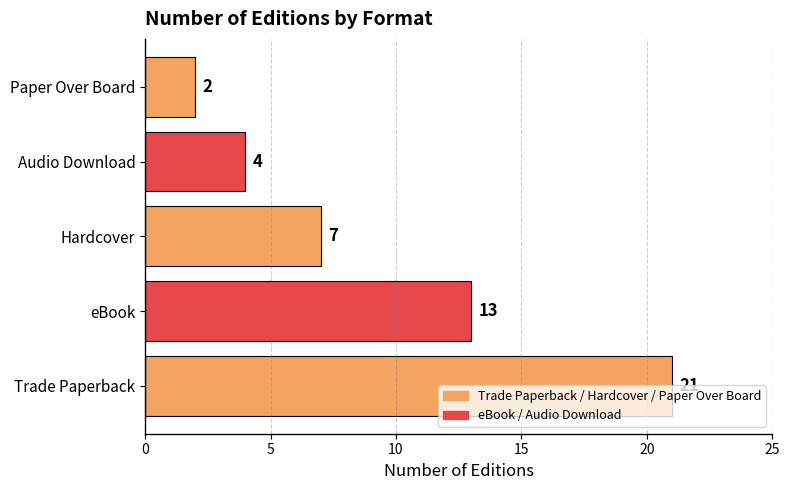

What is the sum of all values?

47